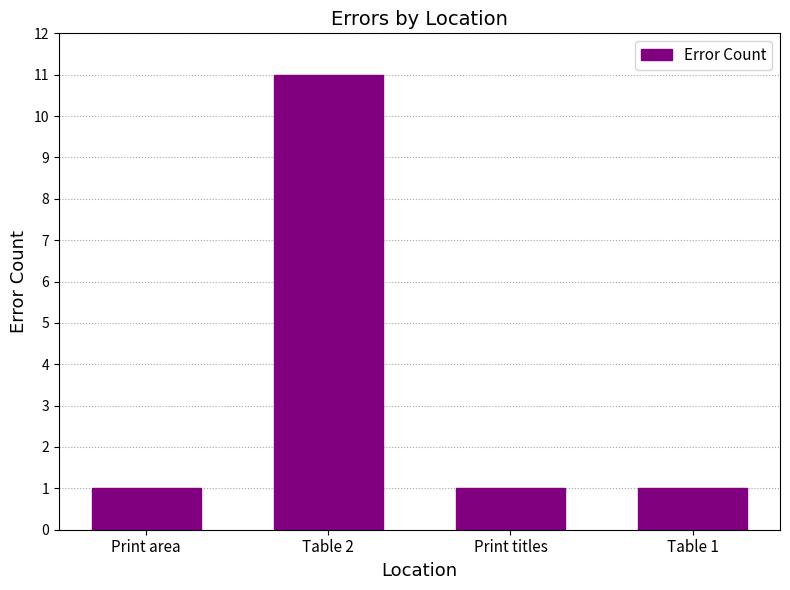

What is the maximum value shown in the chart?

11